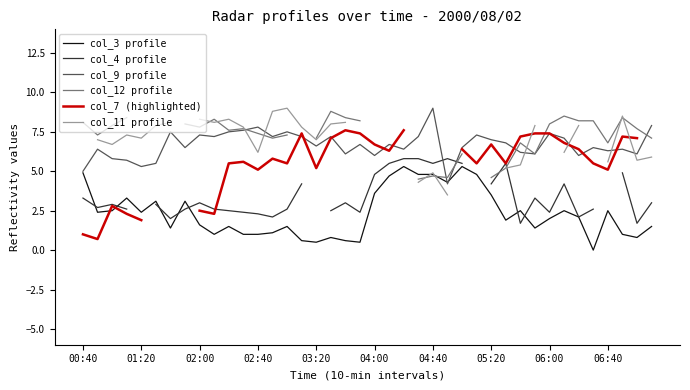

The value of col_3 profile at 19 is 0.5. True or false?

True